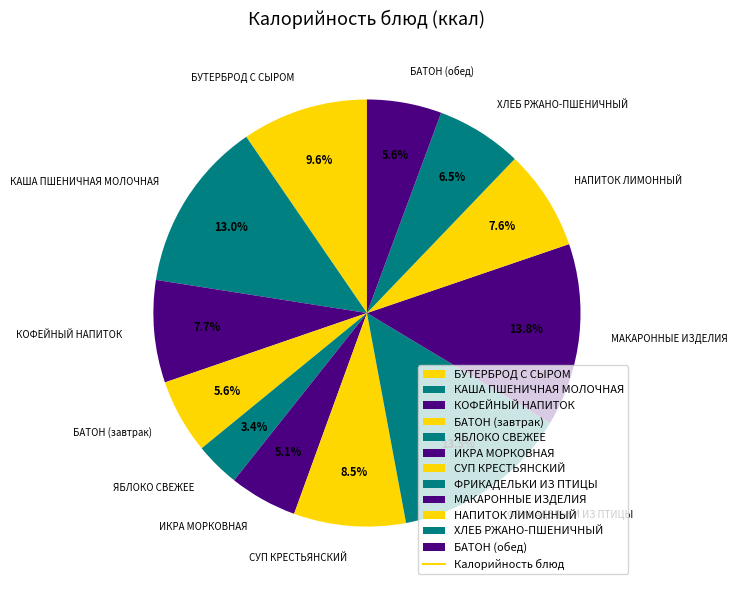

To the nearest percent, what percentage of the pie is ИКРА МОРКОВНАЯ?

5%